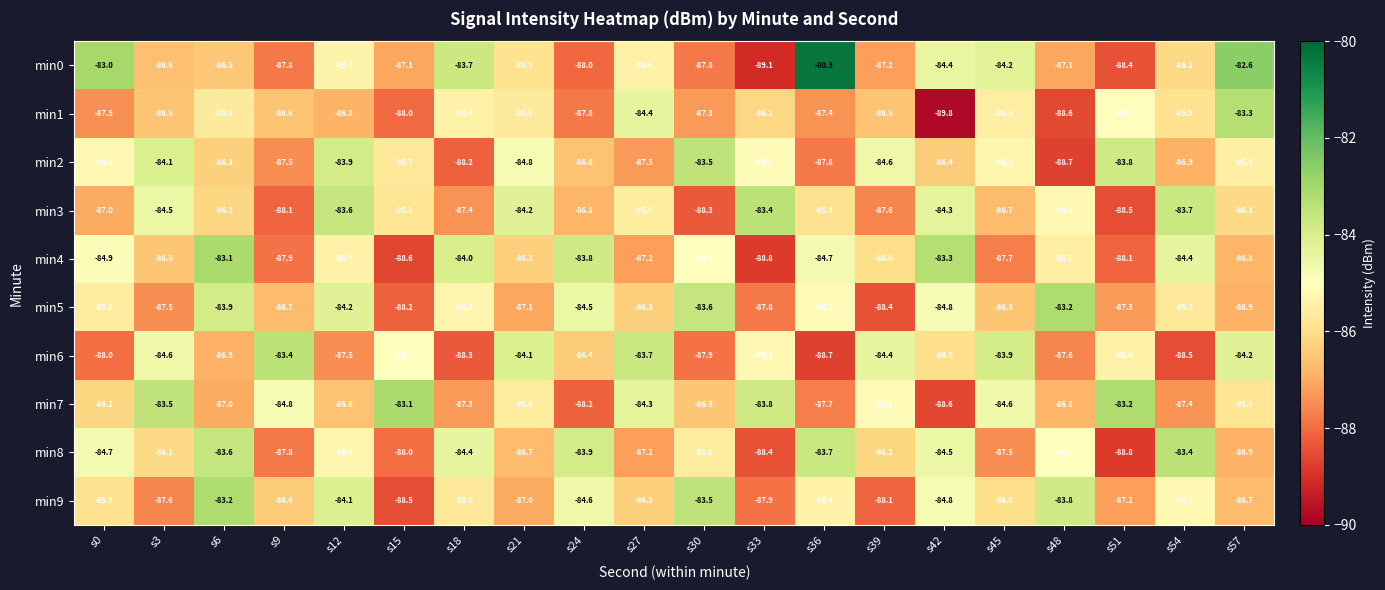

True or false: min4 has a value of -86.0 at s39.

True